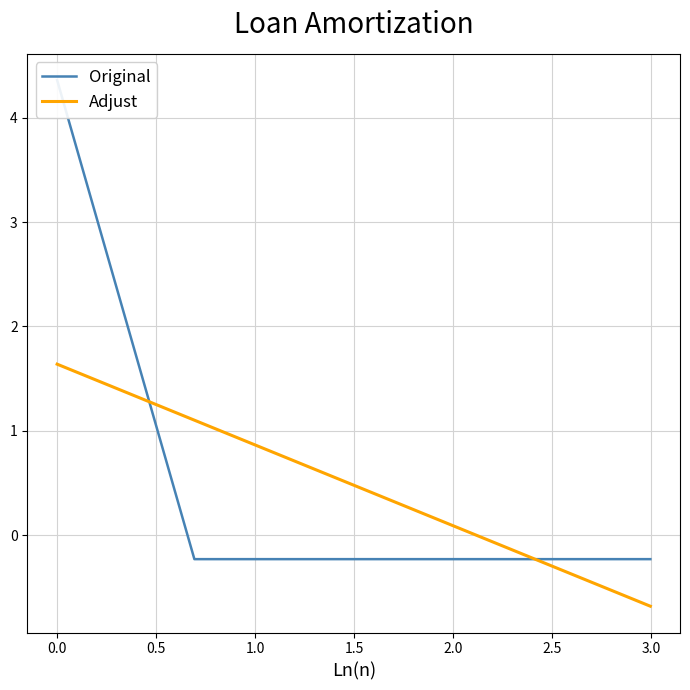

How many lines are shown in the chart?

2